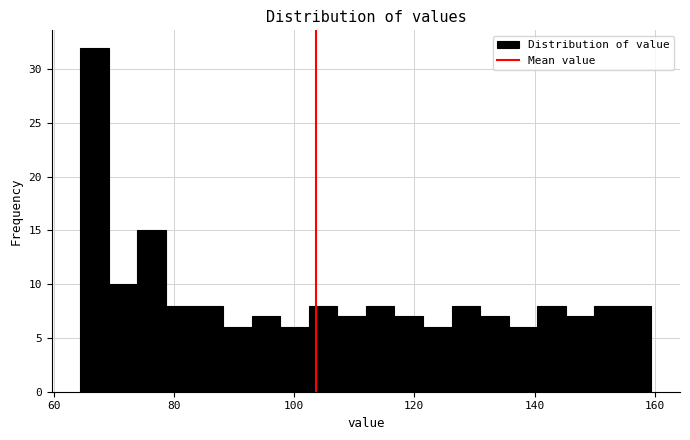

Read against the x-axis, roughly where is the centre of the tallest bar?

66